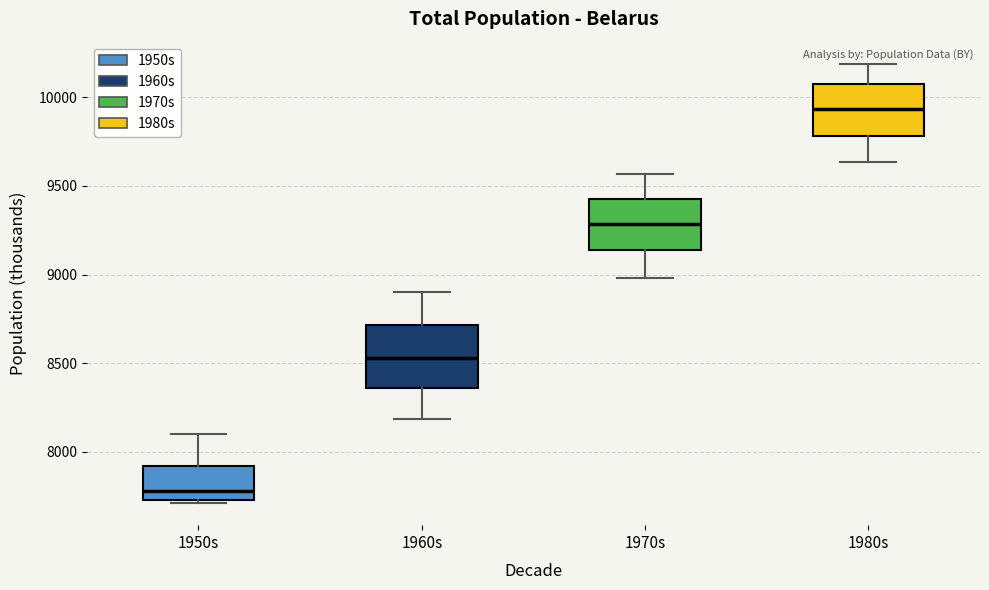

Comparing the boxes themselves (not the whiskers), which one is the tallest?

1960s